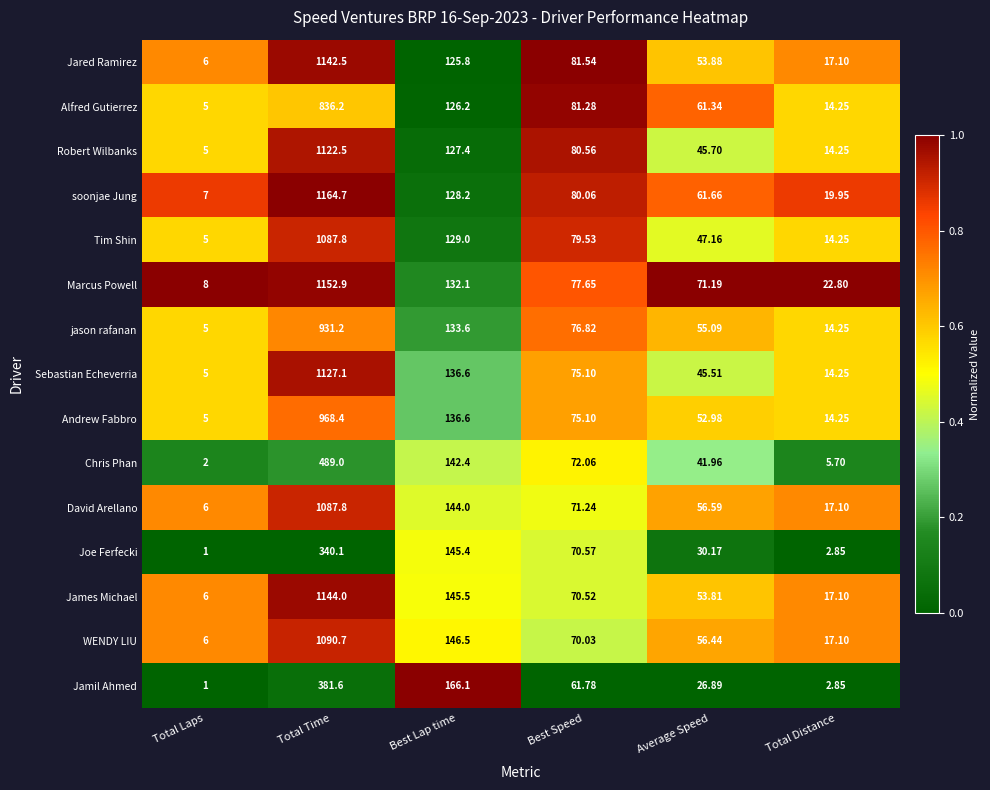

Which category has the highest value in the jason rafanan series?

Total Time